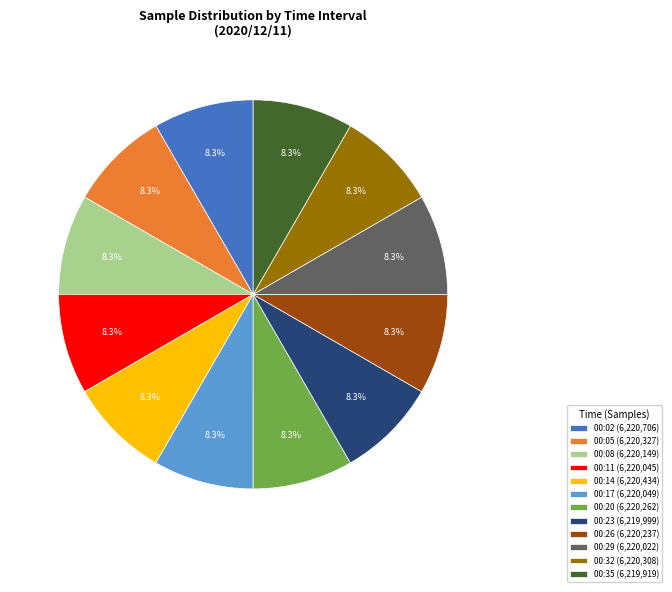

Approximately how many times larger is the value at 00:14 compared to 00:20?

1.0